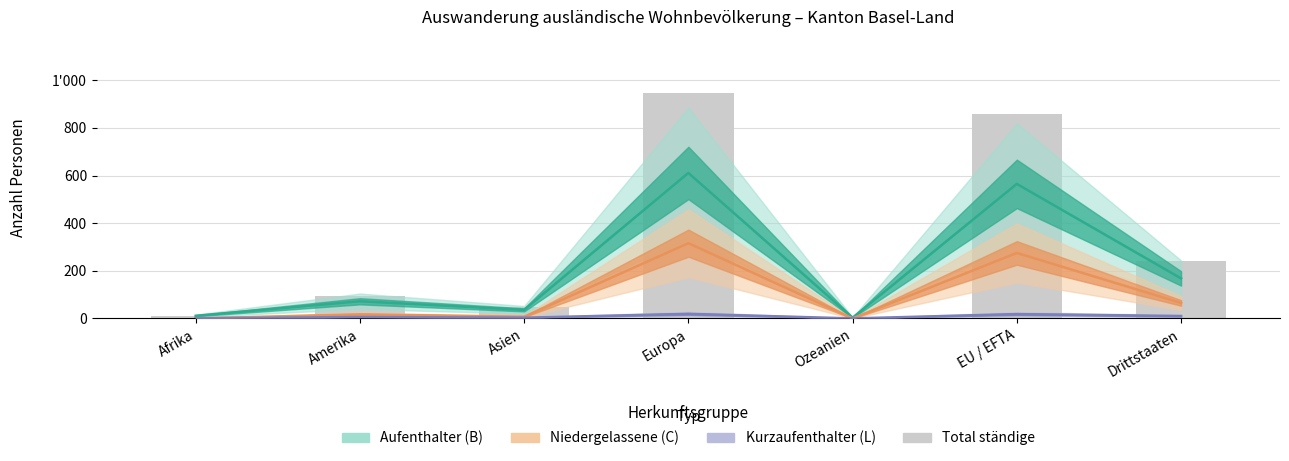

Rank the categories by Niedergelassene (C) value from highest to lowest.

Europa, EU / EFTA, Drittstaaten, Amerika, Asien, Afrika, Ozeanien